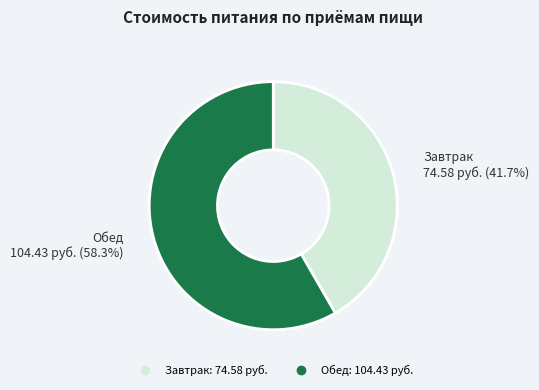

Is Завтрак the majority of the pie?

No